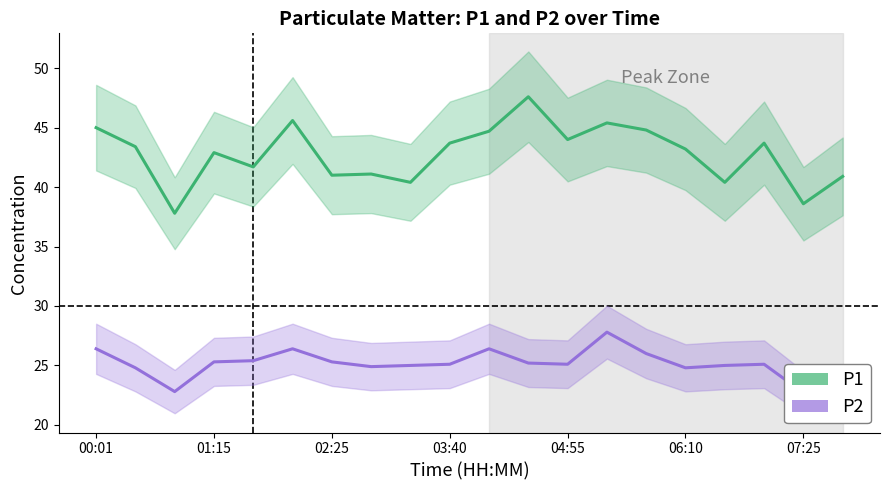

What are all the series names shown in the legend?

P1, P2